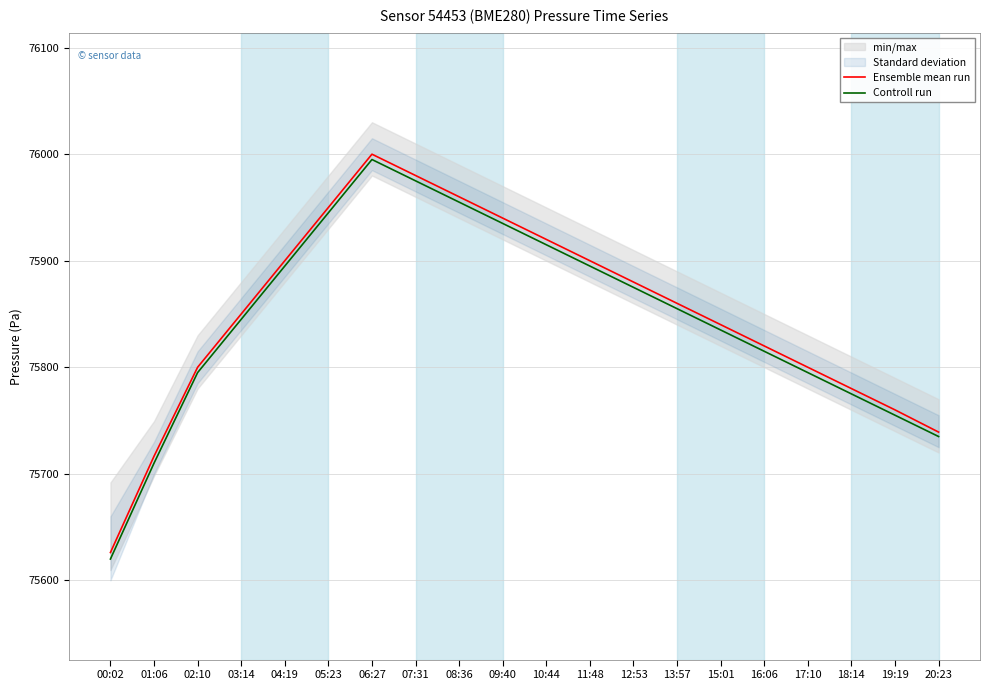

What is the difference between the maximum and minimum values in the Controll run series?

375.0